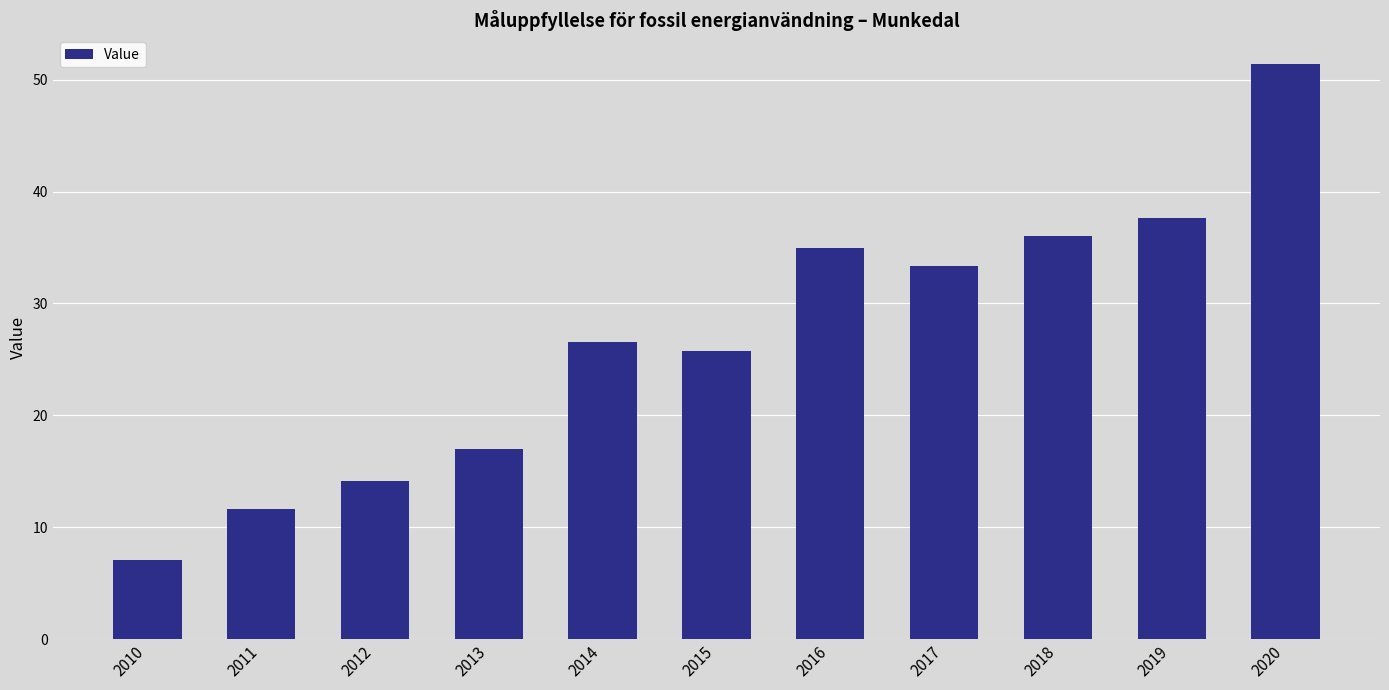

Reading right to left, transcribe all the data shown in this chart.

2020=51.4	2019=37.7	2018=36.0	2017=33.4	2016=35.0	2015=25.8	2014=26.6	2013=17.0	2012=14.1	2011=11.6	2010=7.1